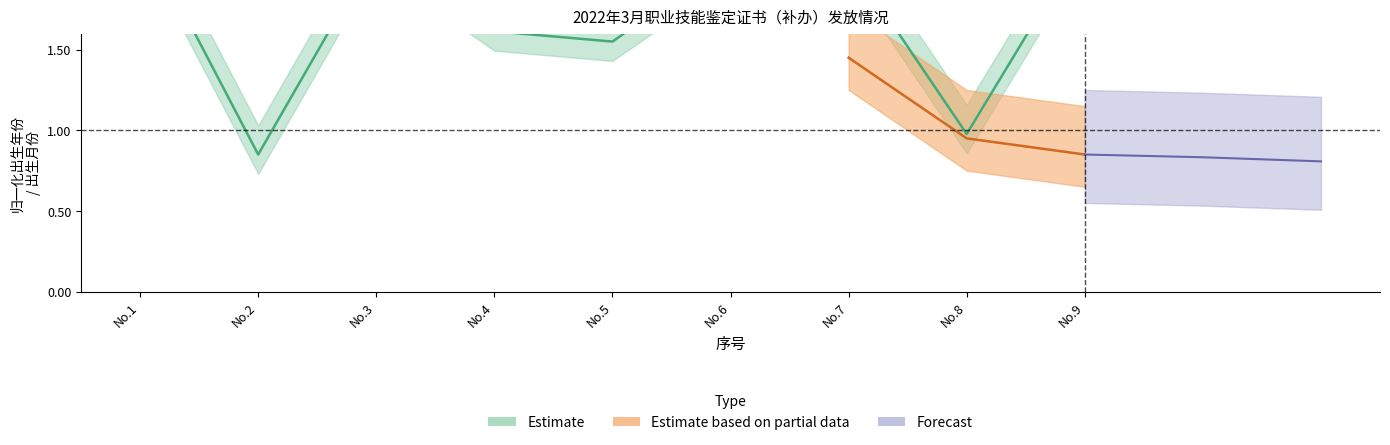

Does the chart have visible grid lines?

No